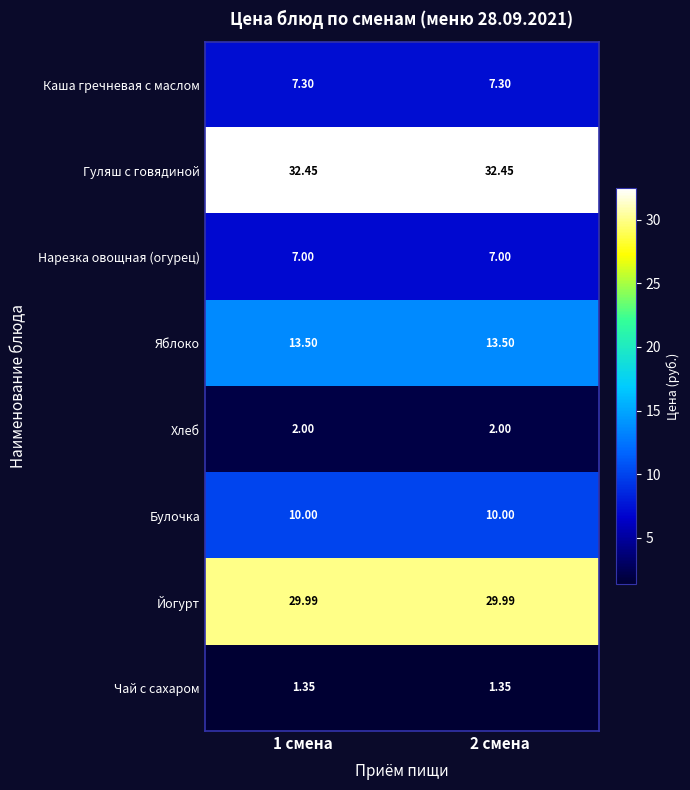

At 2 смена, list the series in order from largest to smallest.

Гуляш с говядиной, Йогурт, Яблоко, Булочка, Каша гречневая с маслом, Нарезка овощная (огурец), Хлеб, Чай с сахаром